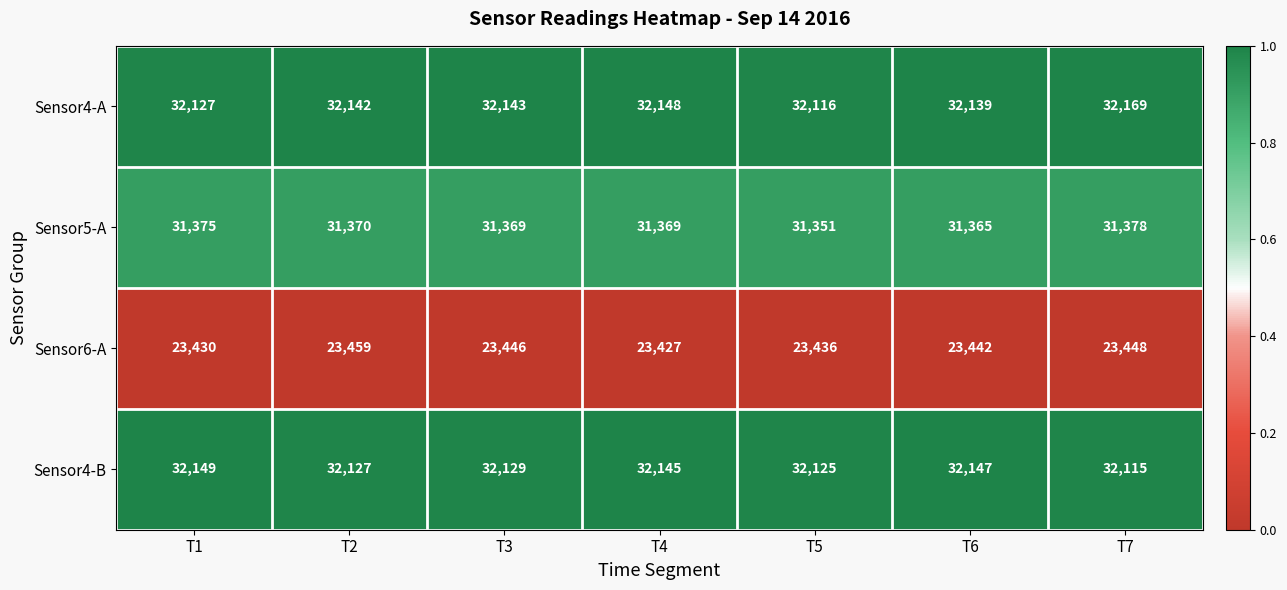

At which category is the sum across all series the highest?

T7